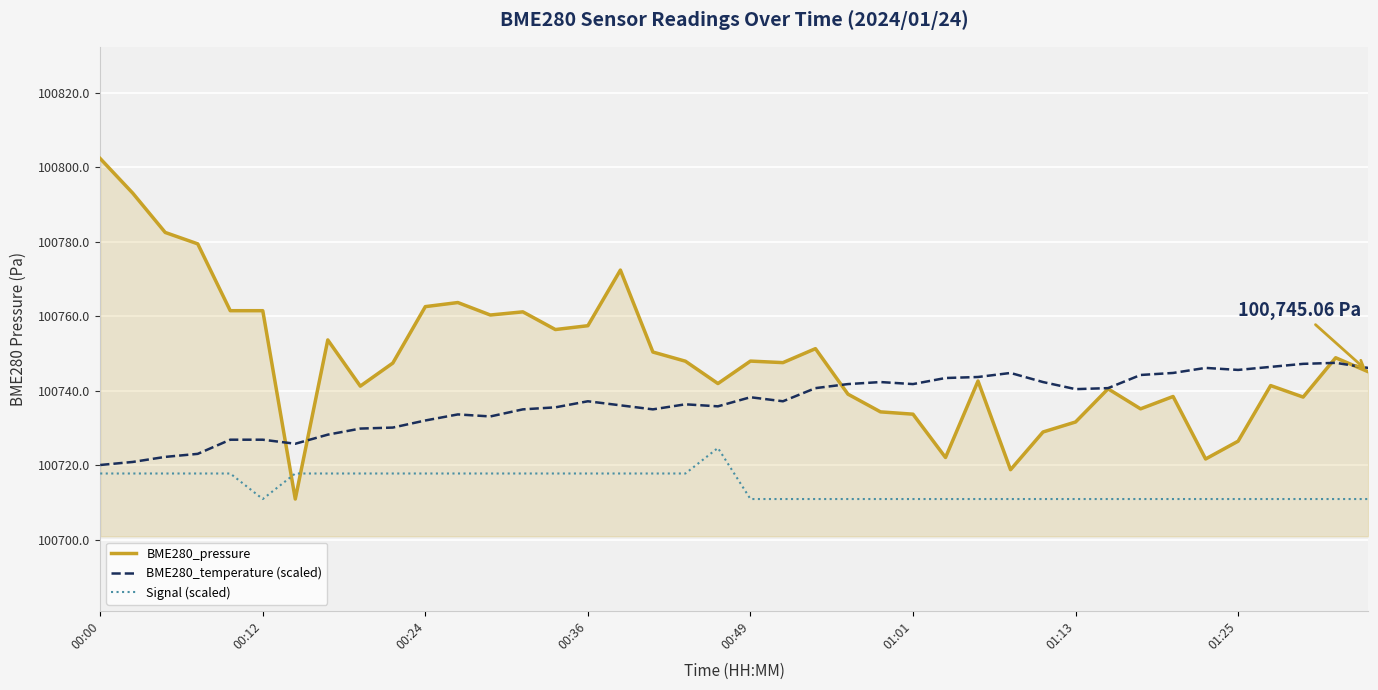

List the series in order of their peak value, highest first.

BME280_pressure, BME280_temperature (scaled), Signal (scaled)